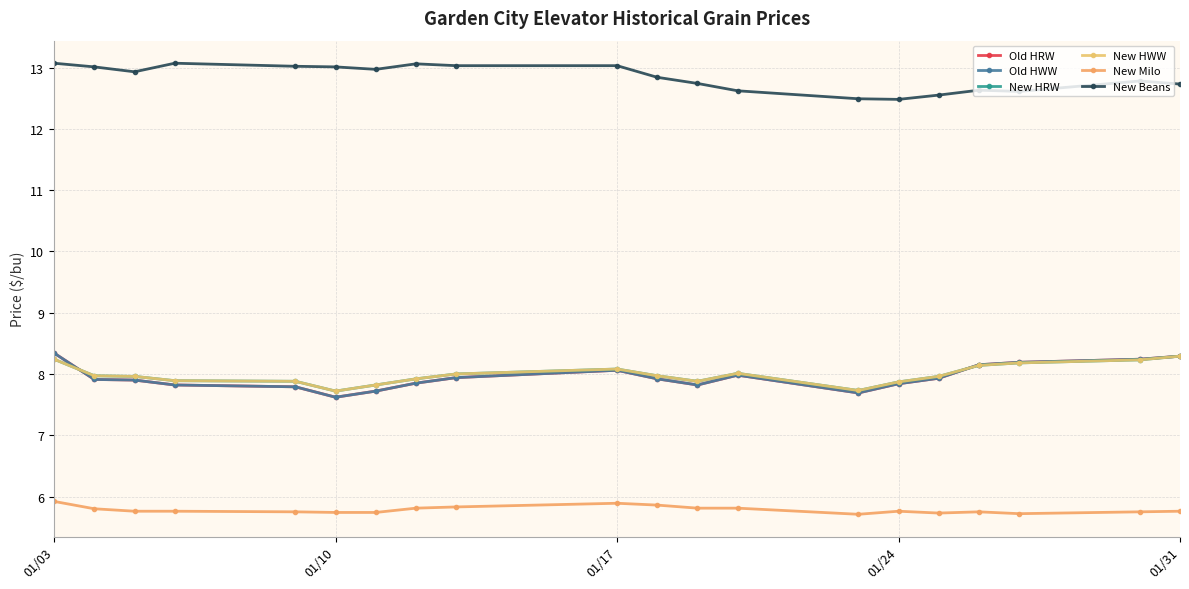

Is this an area chart (filled region under the line)?

No